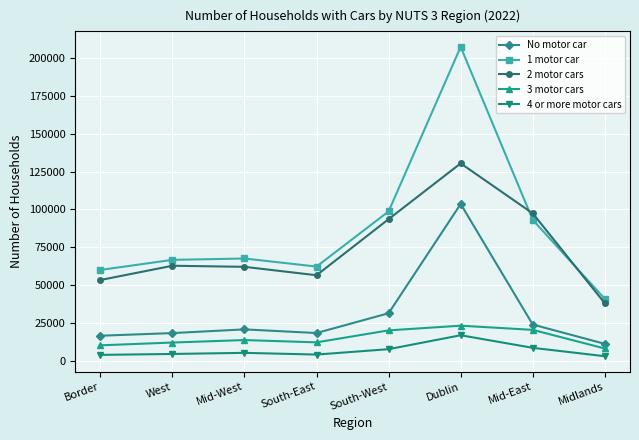

Which category has the highest value across all series?

Dublin